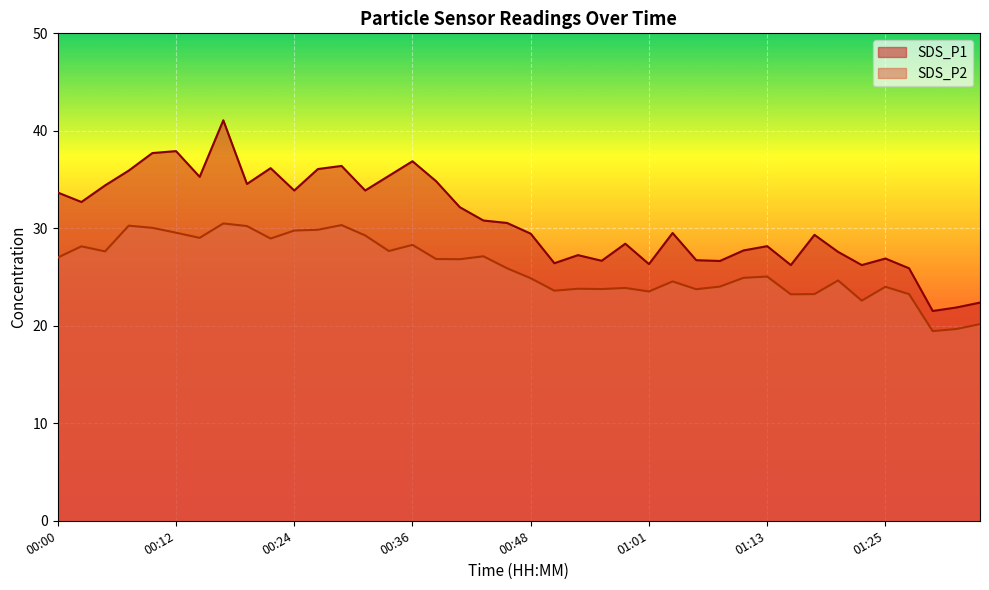

Reading left to right, list all the values displayed in this chart.

SDS_P1: 00:00=33.7	00:02=32.7	00:05=34.4	00:07=35.9	00:10=37.7	00:12=37.9	00:14=35.3	00:17=41.1	00:19=34.5	00:22=36.2	00:24=33.9	00:27=36.1	00:29=36.4	00:31=33.9	00:34=35.4	00:36=36.9	00:39=34.8	00:41=32.2	00:44=30.8	00:46=30.6	00:48=29.4	00:51=26.4	00:53=27.2	00:56=26.7	00:58=28.4	01:01=26.3	01:03=29.5	01:06=26.7	01:08=26.6	01:10=27.7	01:13=28.2	01:15=26.2	01:18=29.3	01:20=27.6	01:23=26.2	01:25=26.9	01:28=25.9	01:30=21.5	01:33=21.9	01:35=22.4
SDS_P2: 00:00=27.0	00:02=28.1	00:05=27.6	00:07=30.3	00:10=30.1	00:12=29.6	00:14=29.0	00:17=30.5	00:19=30.2	00:22=28.9	00:24=29.8	00:27=29.9	00:29=30.3	00:31=29.3	00:34=27.7	00:36=28.3	00:39=26.9	00:41=26.8	00:44=27.1	00:46=25.9	00:48=24.9	00:51=23.6	00:53=23.8	00:56=23.8	00:58=23.9	01:01=23.5	01:03=24.6	01:06=23.8	01:08=24.0	01:10=24.9	01:13=25.1	01:15=23.2	01:18=23.2	01:20=24.6	01:23=22.6	01:25=24.0	01:28=23.2	01:30=19.4	01:33=19.7	01:35=20.2